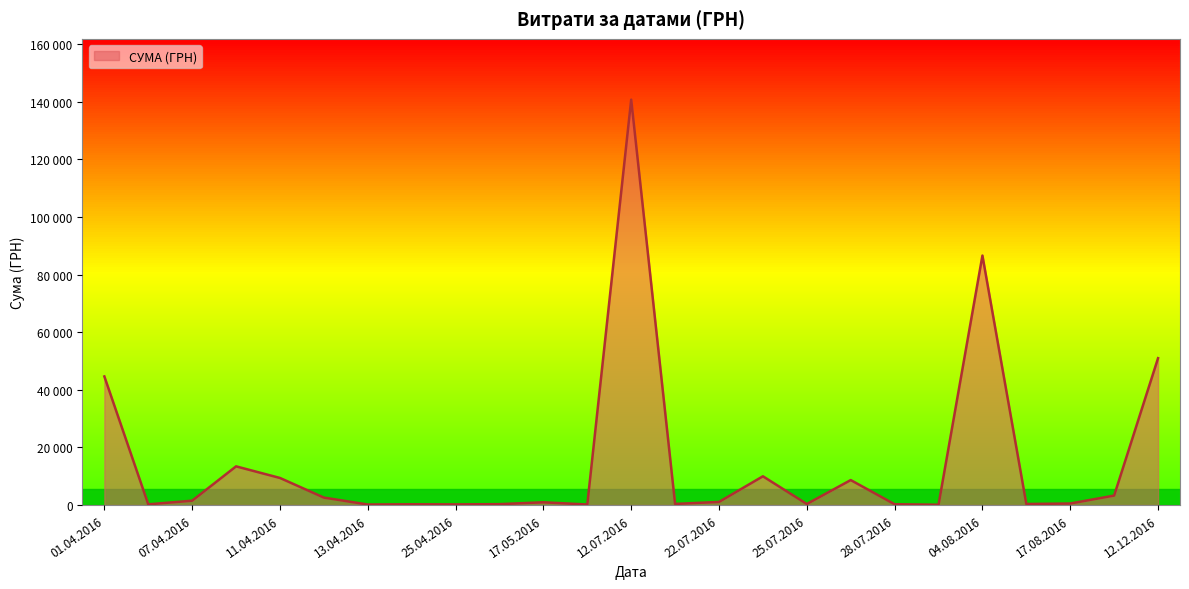

What is the minimum value shown in the chart?

11.2